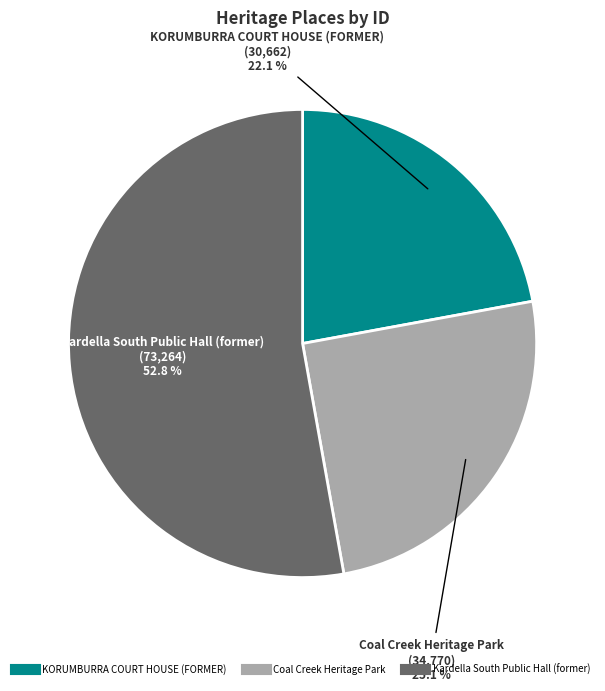

What is the largest slice in the pie chart?

Kardella South Public Hall (former)